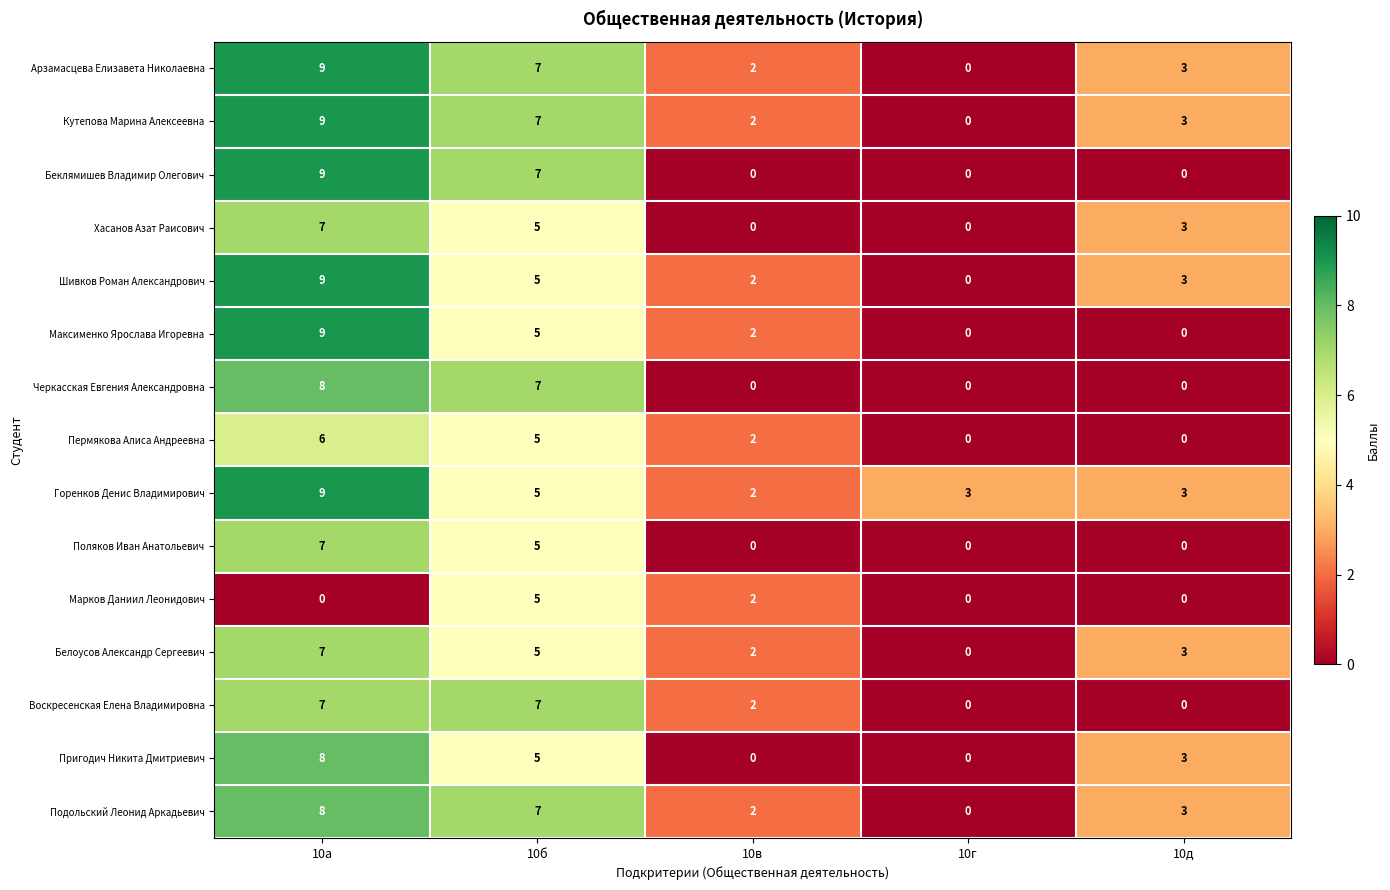

List the labels in order of Арзамасцева Елизавета Николаевна value, smallest first.

10г, 10в, 10д, 10б, 10а